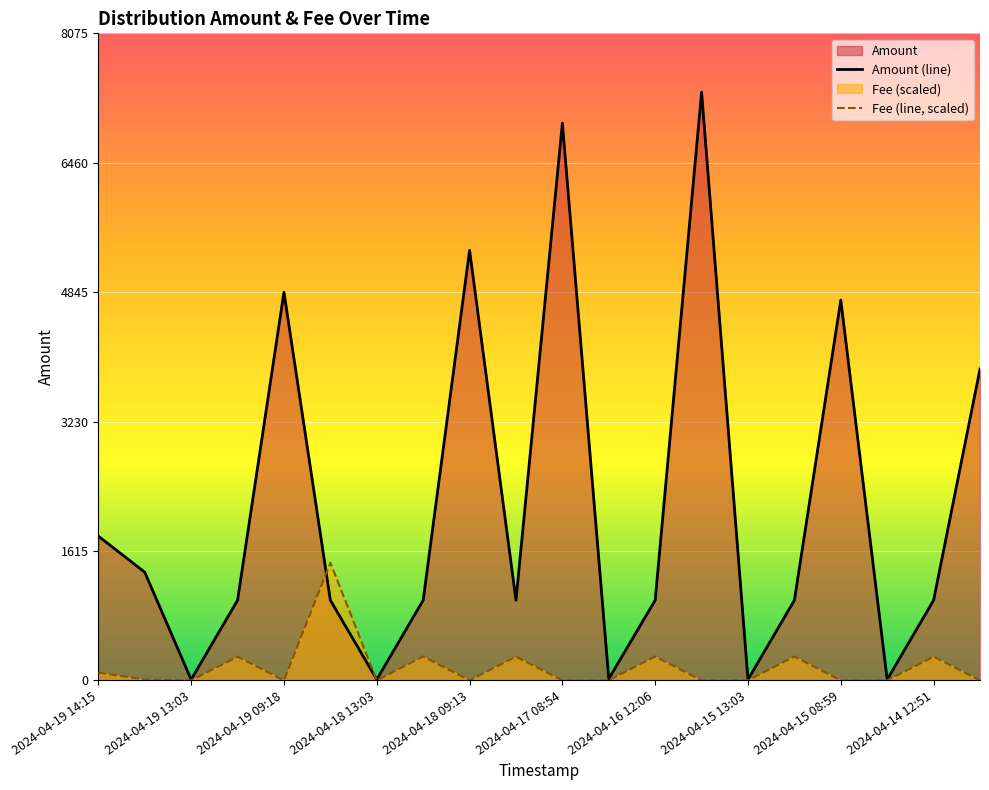

Is it true that Amount equals 9.9 at 2024-04-15 13:03?

True